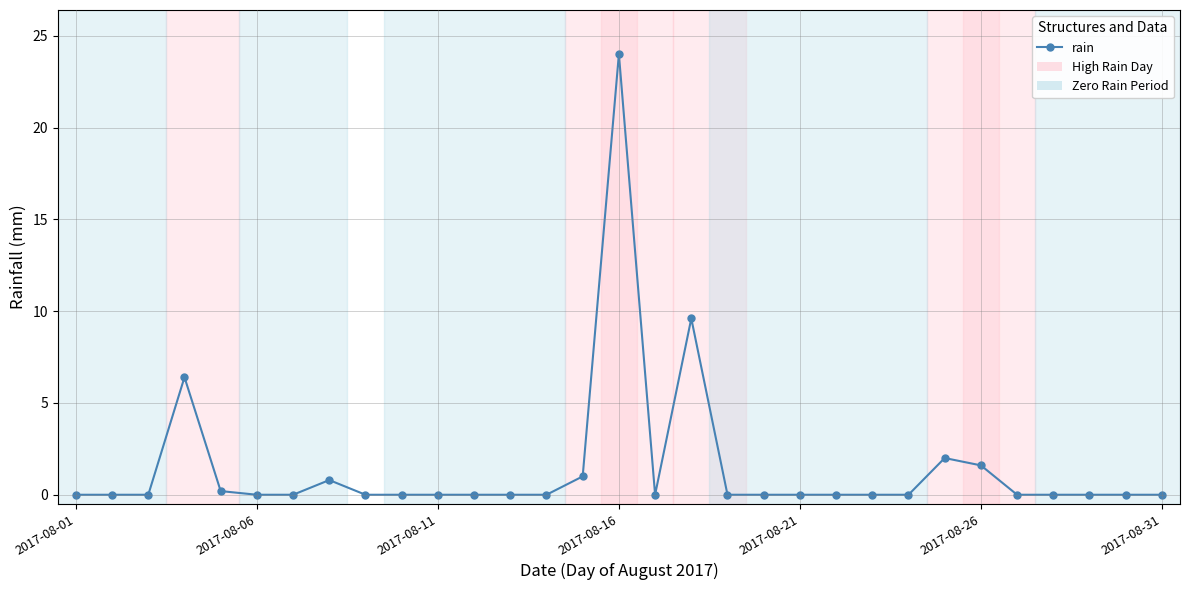

Is this an area chart (filled region under the line)?

No